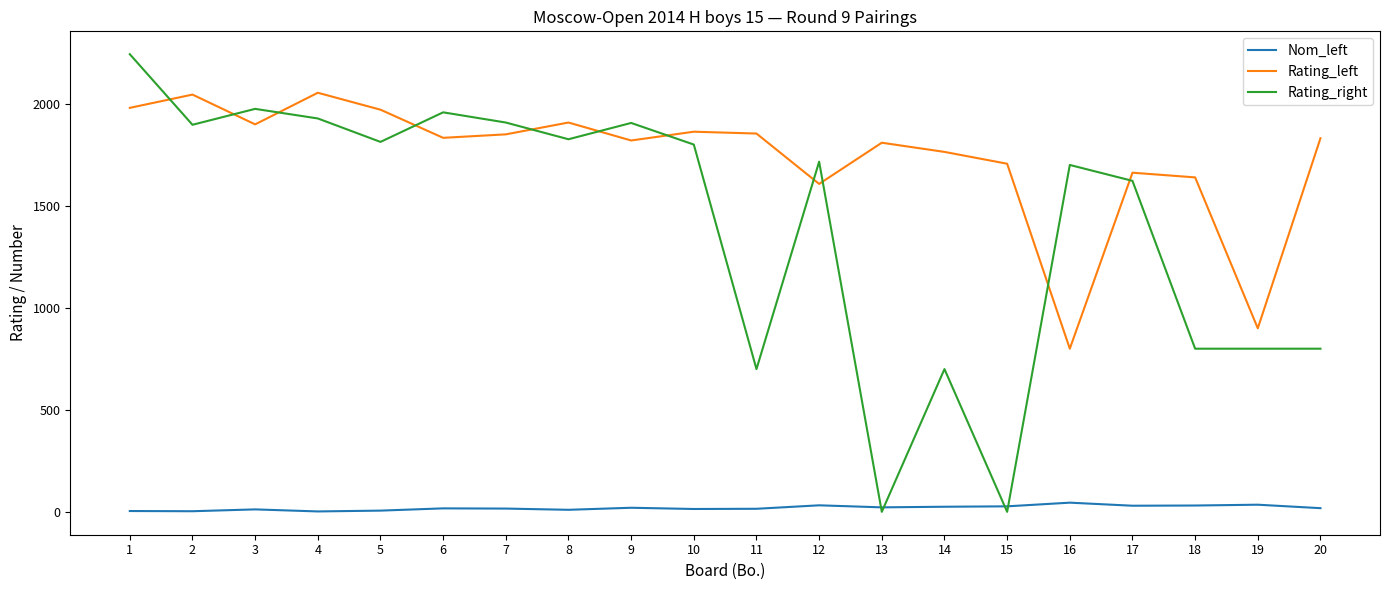

Which label corresponds to the largest value in the chart?

1